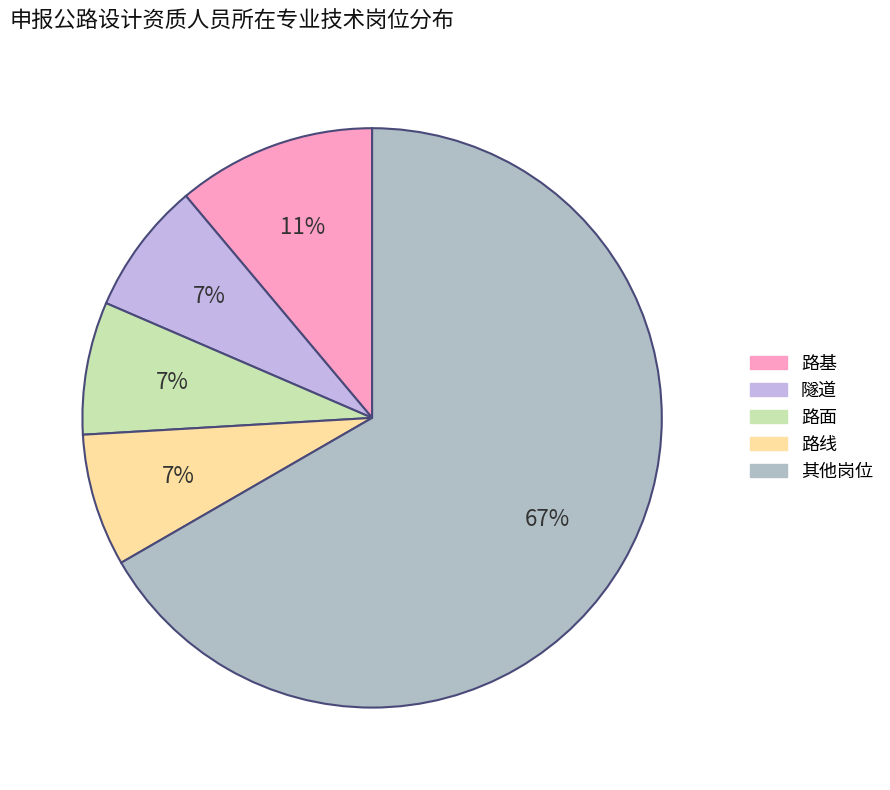

Is there any slice that represents more than half of the pie?

Yes